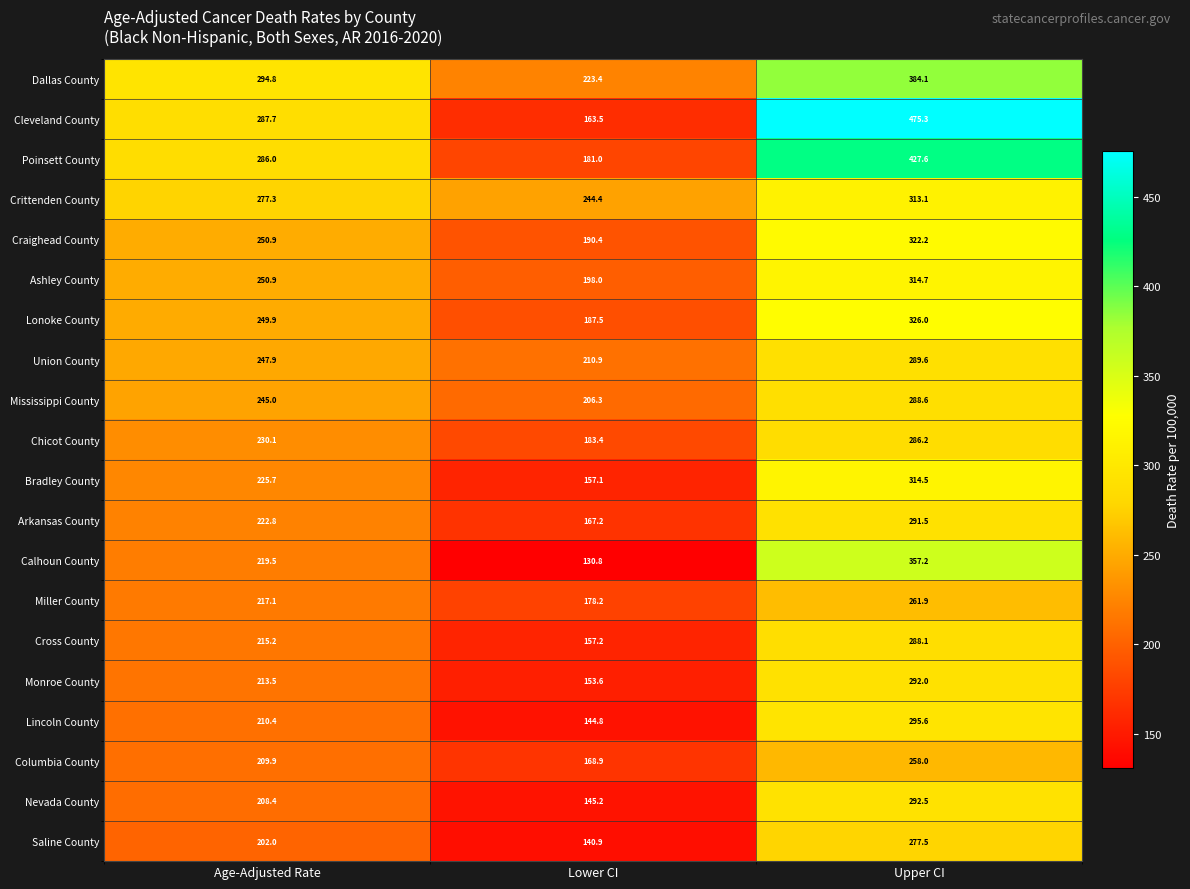

Is it true that Saline County equals 94.5 at Lower CI?

False